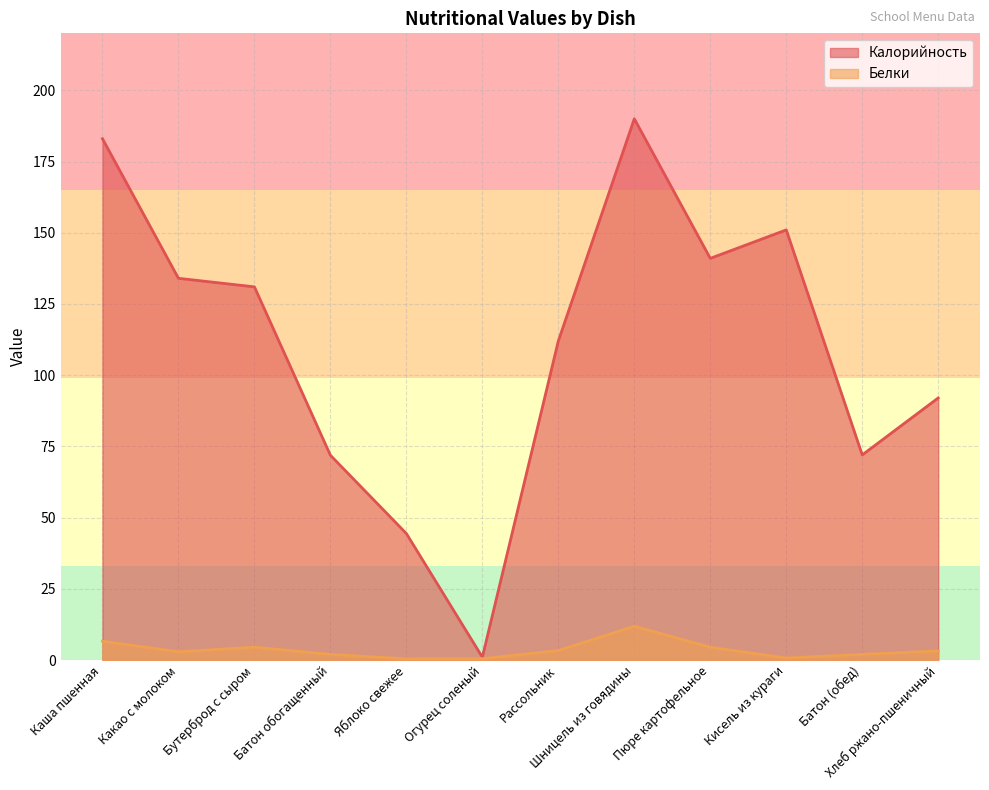

Does the chart have visible grid lines?

Yes